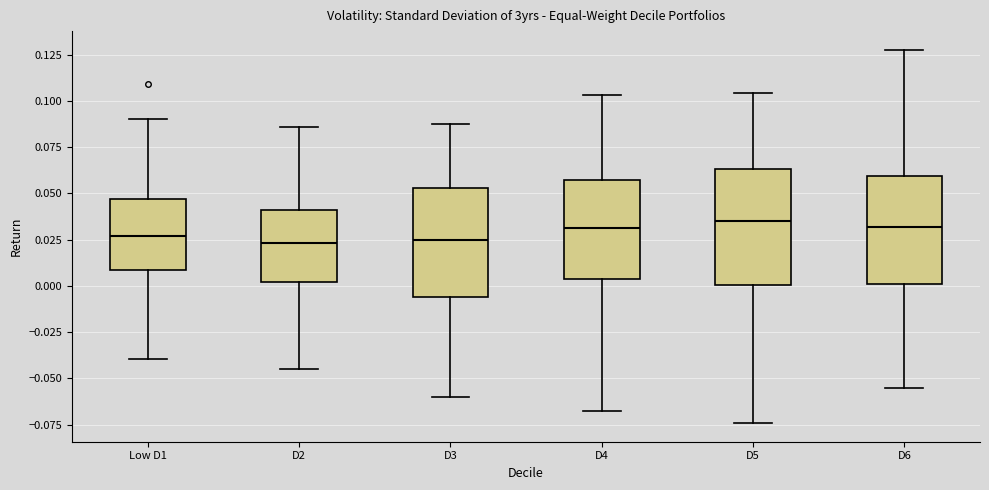

Reading left to right, read every box against the y-axis: the position of its median line, the range the box covers, and the ends of its whiskers. The values are not printed on the chart, so give them approximately, as read against the axis.

Low D1: median 0.025, box 0.010 to 0.045, whiskers -0.040 to 0.090
D2: median 0.025, box 0.000 to 0.040, whiskers -0.045 to 0.085
D3: median 0.025, box -0.005 to 0.055, whiskers -0.060 to 0.085
D4: median 0.030, box 0.005 to 0.055, whiskers -0.070 to 0.105
D5: median 0.035, box 0.000 to 0.065, whiskers -0.075 to 0.105
D6: median 0.030, box 0.000 to 0.060, whiskers -0.055 to 0.130